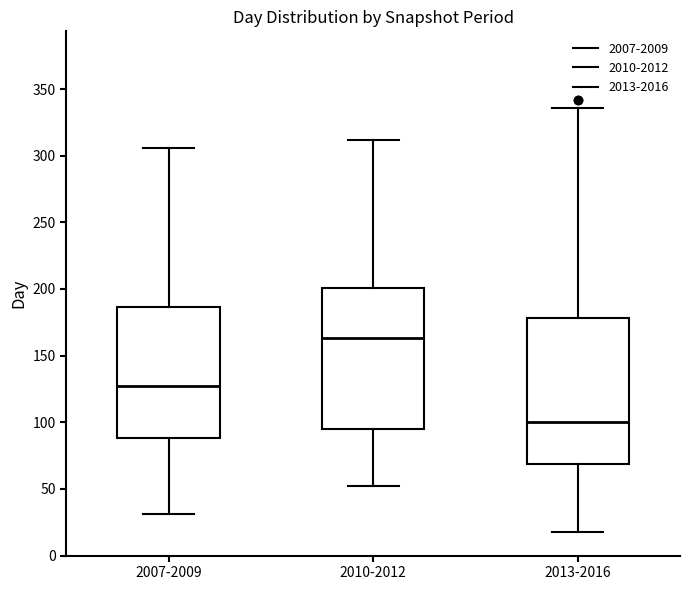

Which box has the lowest median line?

2013-2016